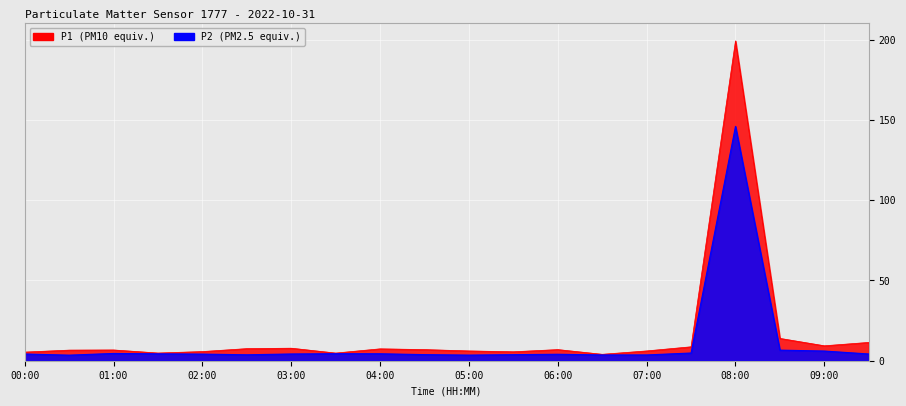

What is the lowest value of the P2 series?

3.5